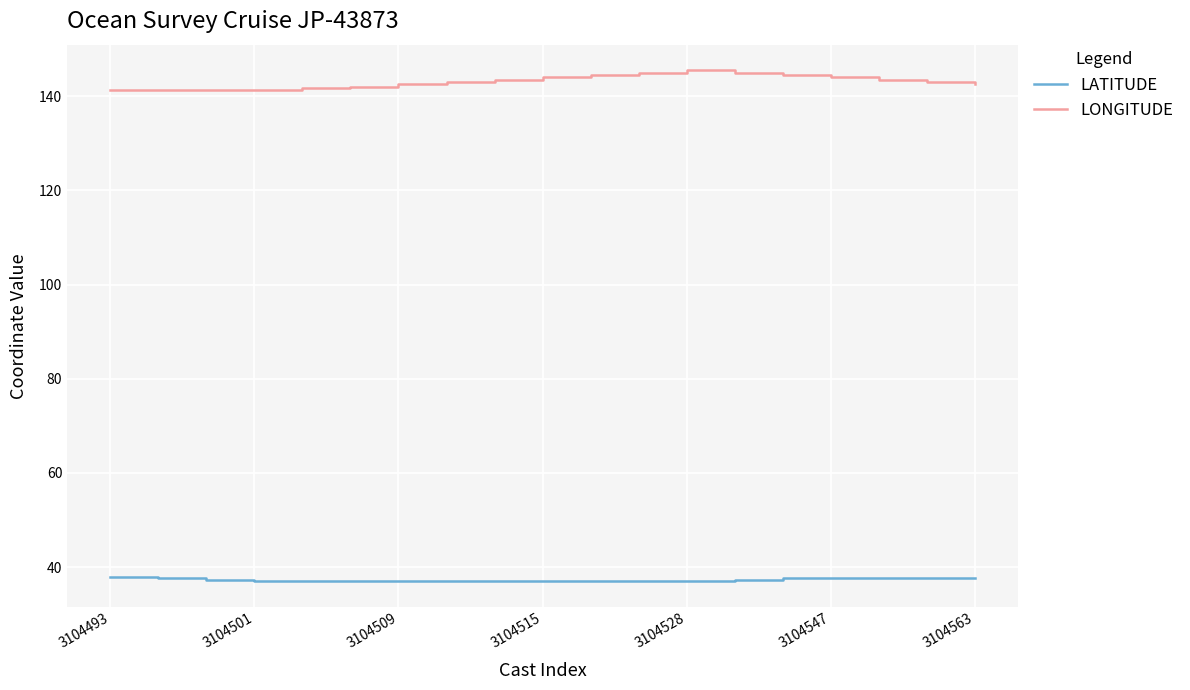

Which series has the largest total across all categories?

LONGITUDE